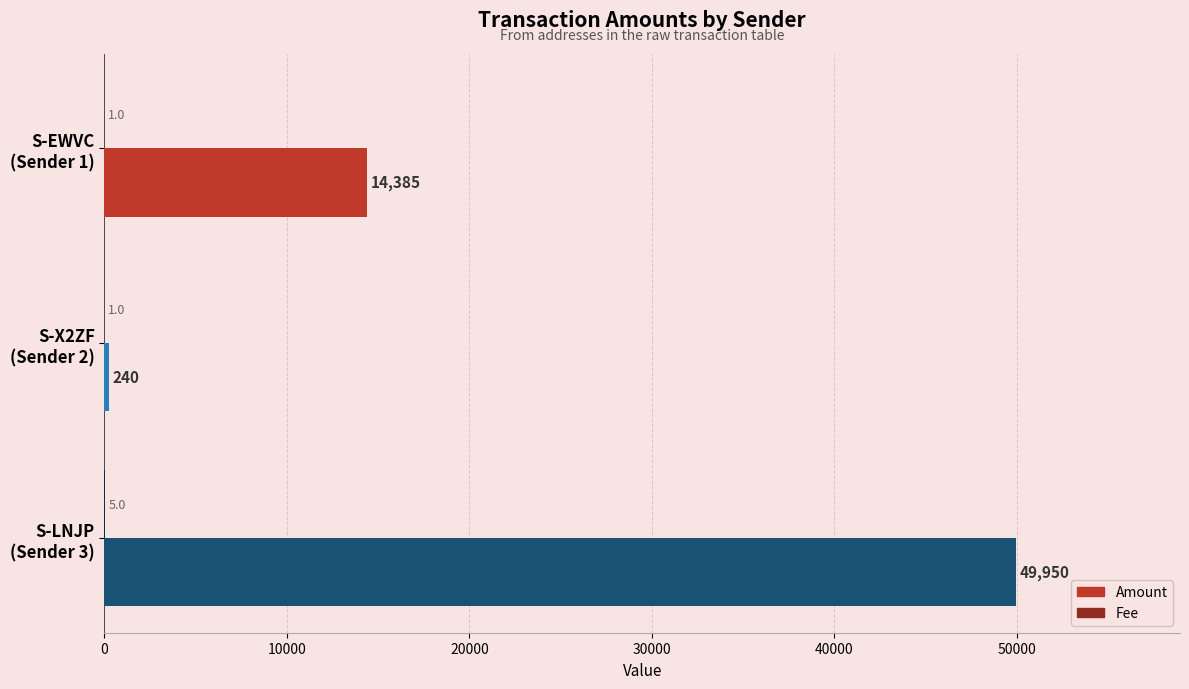

What is the highest value of the Amount series?

49950